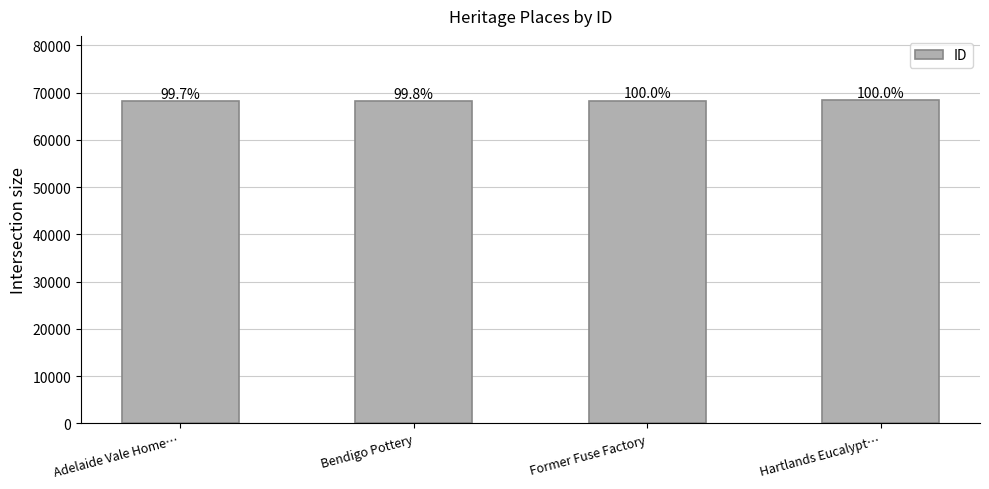

Does the chart contain stacked bars?

No